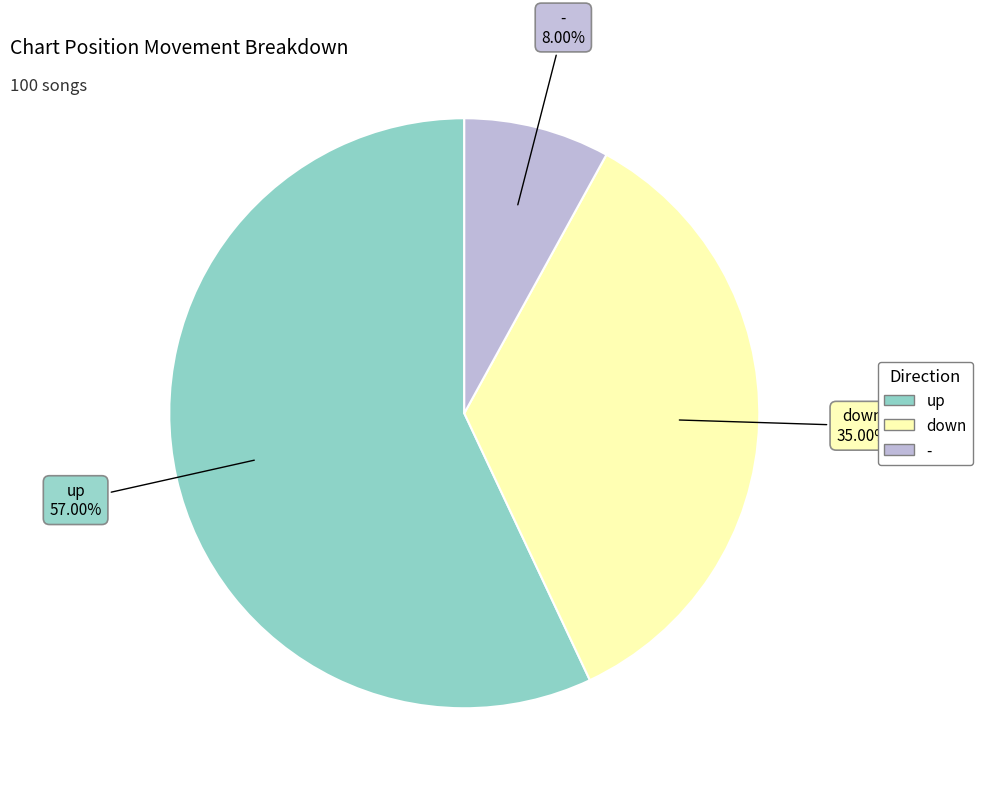

Is - the majority of the pie?

No